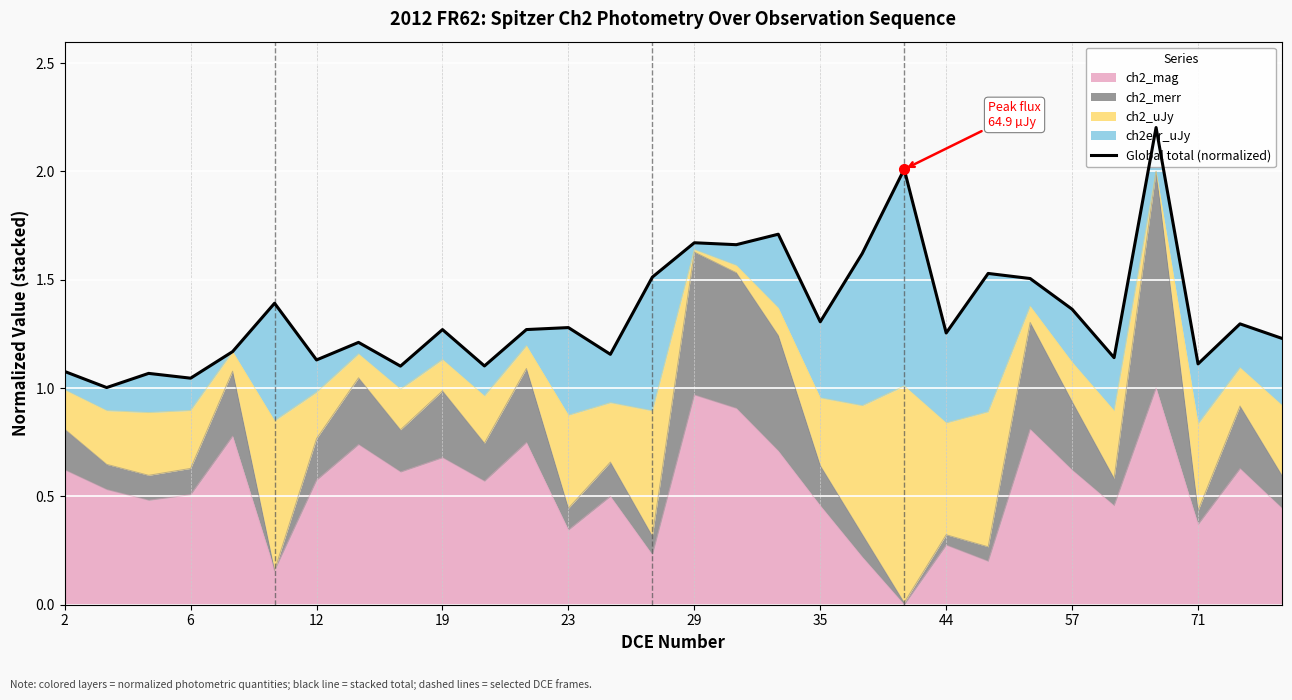

Reading right to left, what are all the values shown in this chart?

1.2	1.3	1.1	2.2	1.1	1.4	1.5	1.5	1.3	2.0	1.6	1.3	1.7	1.7	1.7	1.5	1.2	1.3	1.3	1.1	1.3	1.1	1.2	1.1	1.4	1.2	1.0	1.1	1.0	1.1